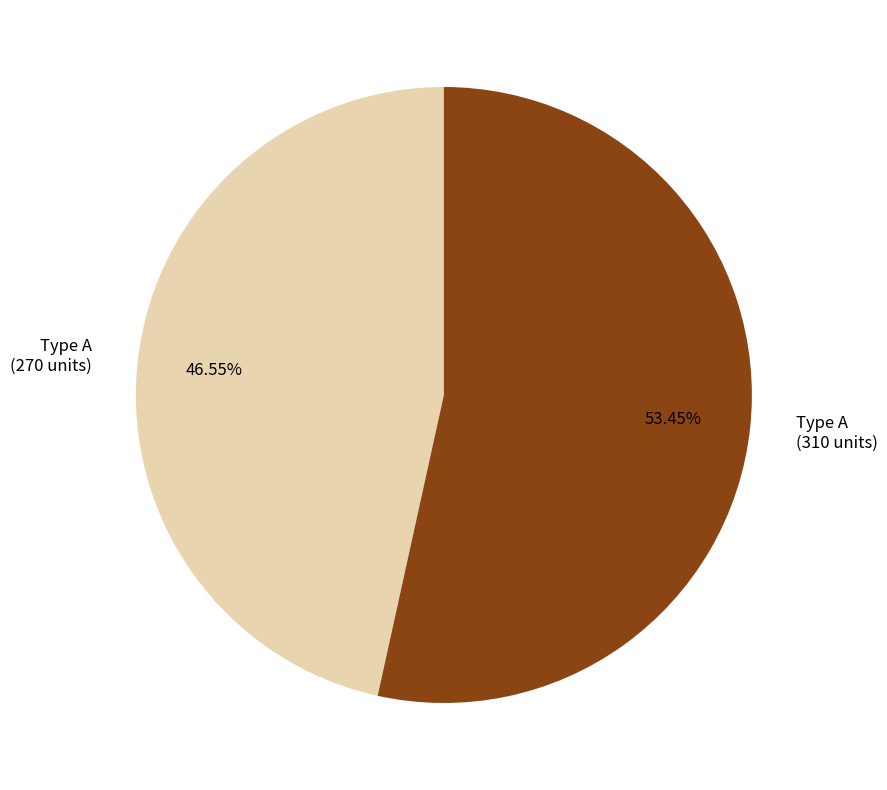

How many slices are in this pie chart?

2